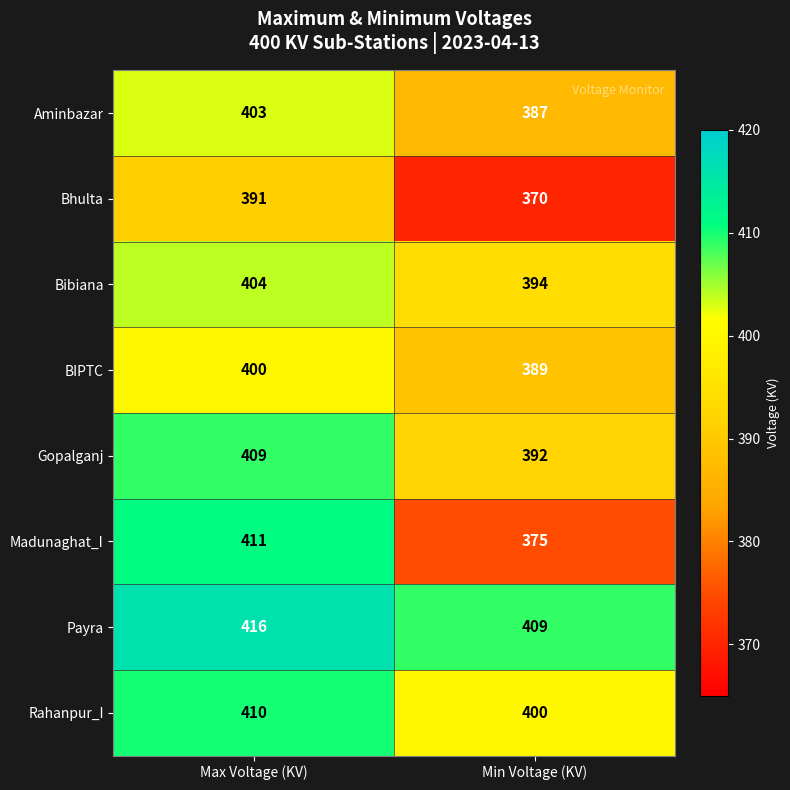

True or false: Bhulta has a value of 370 at Min Voltage (KV).

True